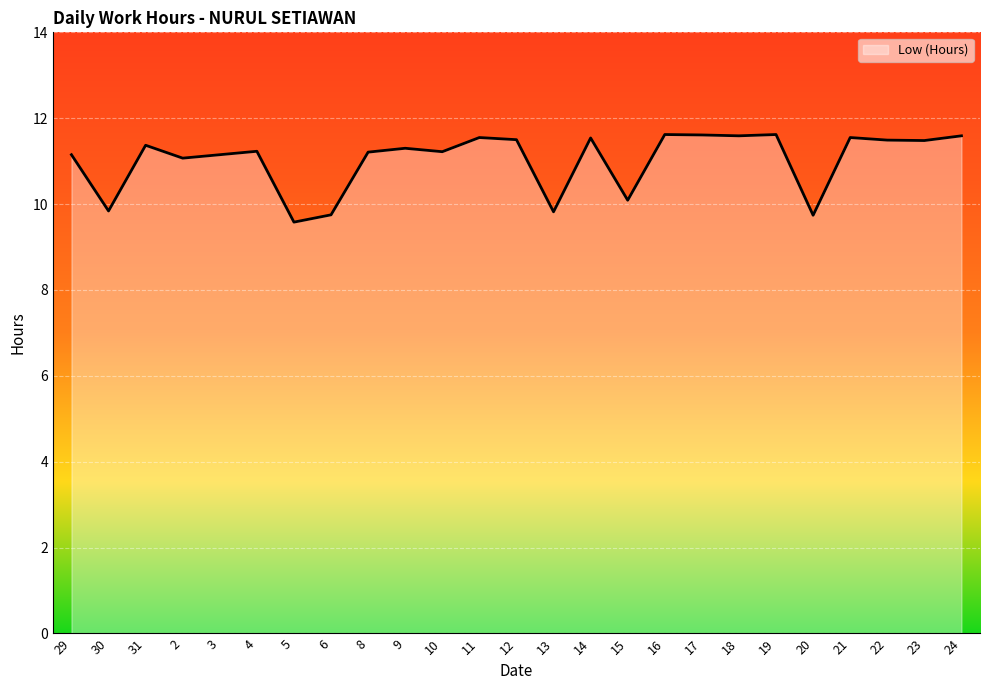

What is the change in value from 6 to 8?

+1.5